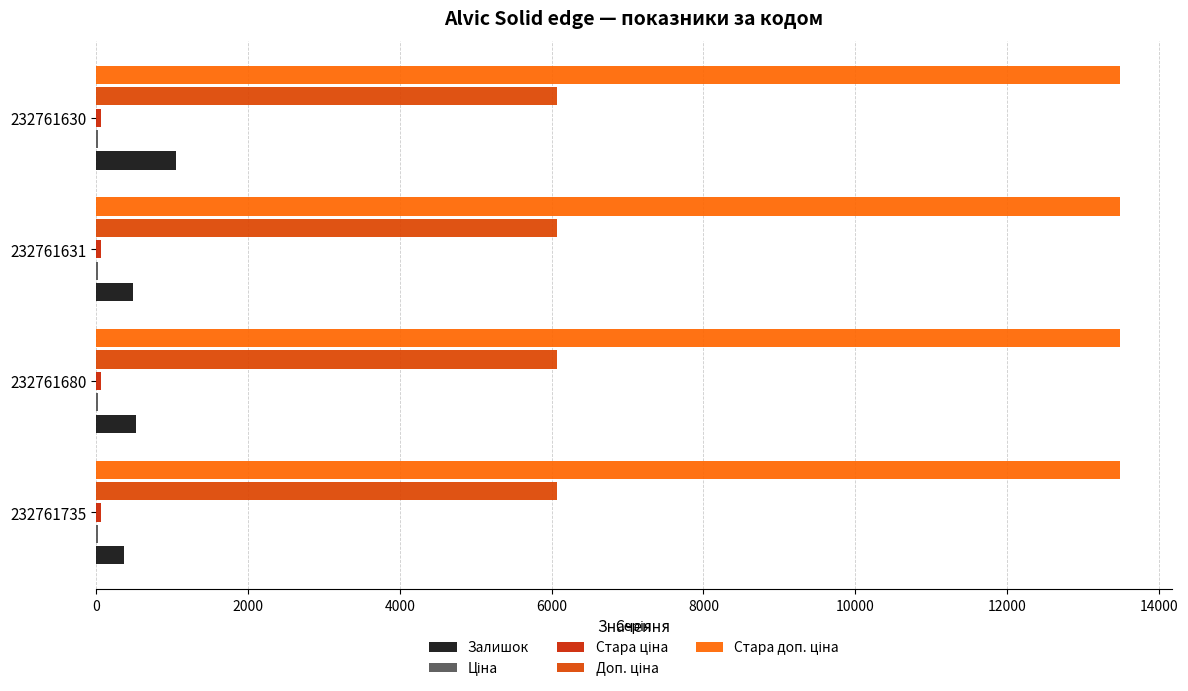

How many series are shown in this chart?

5